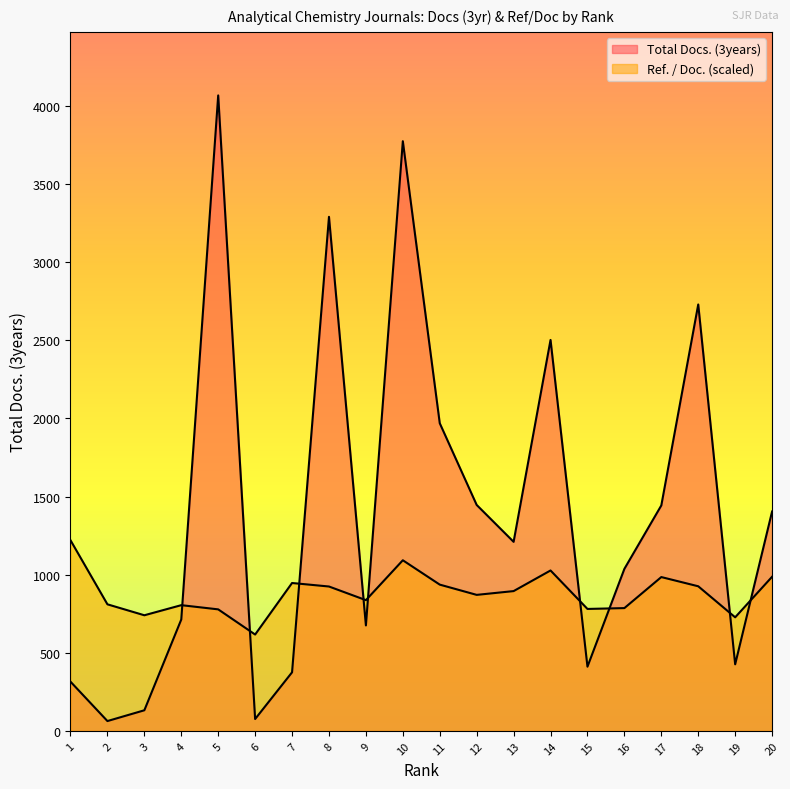

What is the average value of the Ref. / Doc. series?

884.4